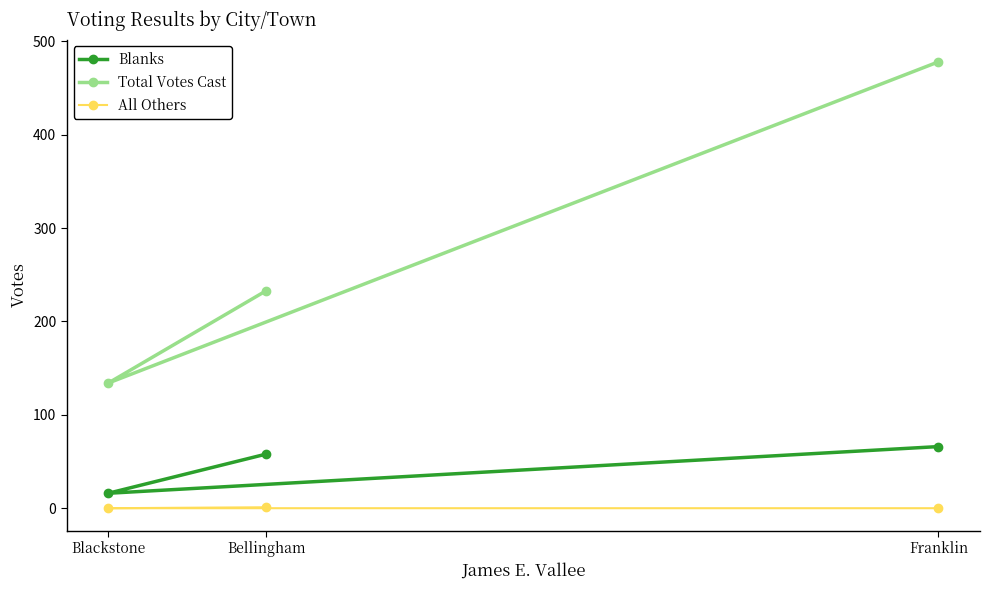

What is the total value across all series at Franklin?

544